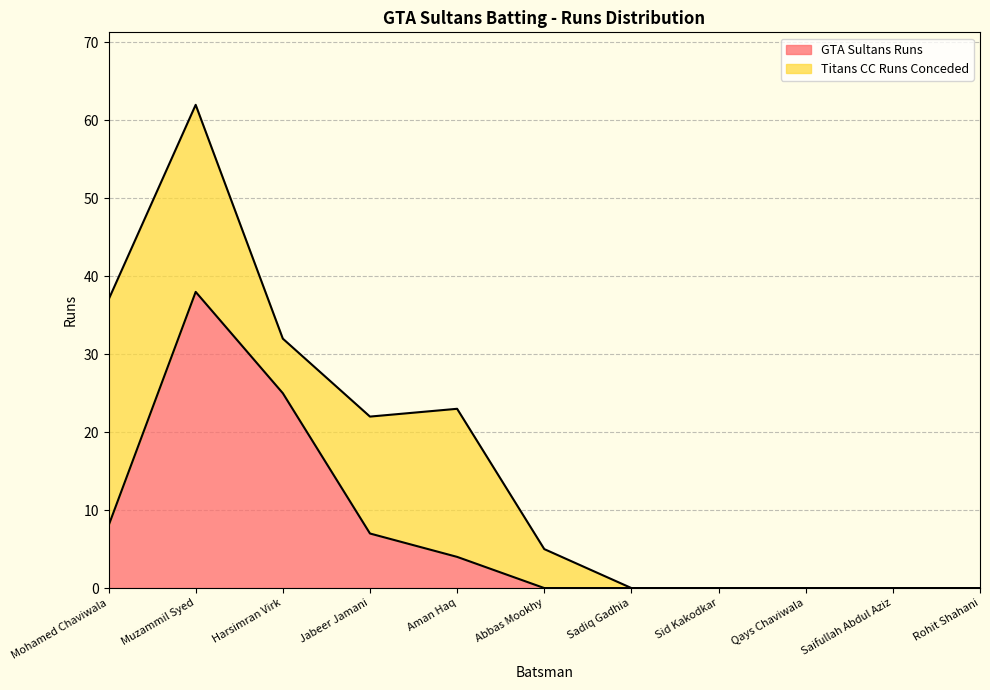

What is the difference between the second highest and second lowest values?

25